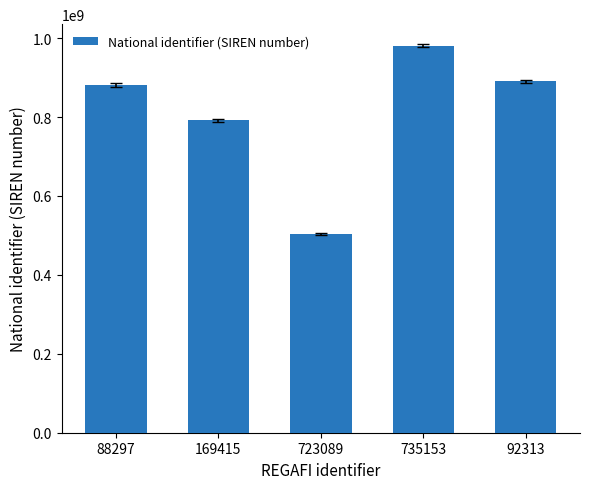

Which has a higher value, 92313 or 735153?

735153